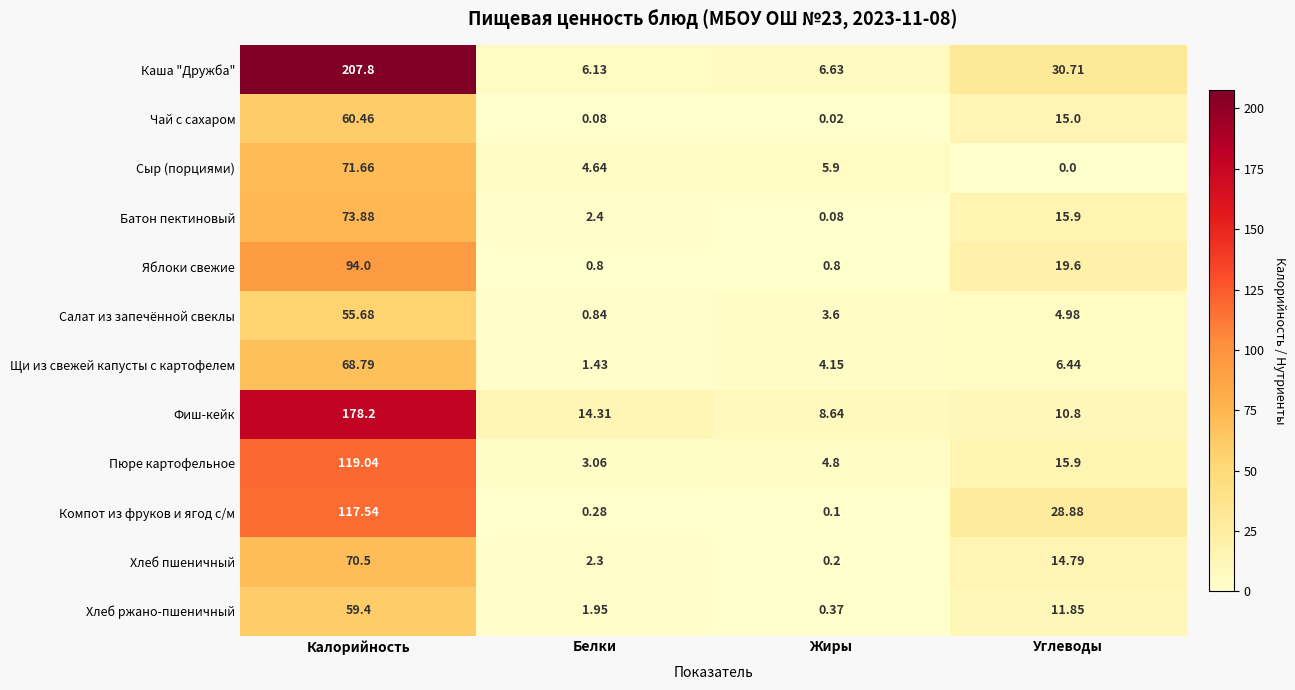

What is the difference between the highest and lowest values at Углеводы?

30.7